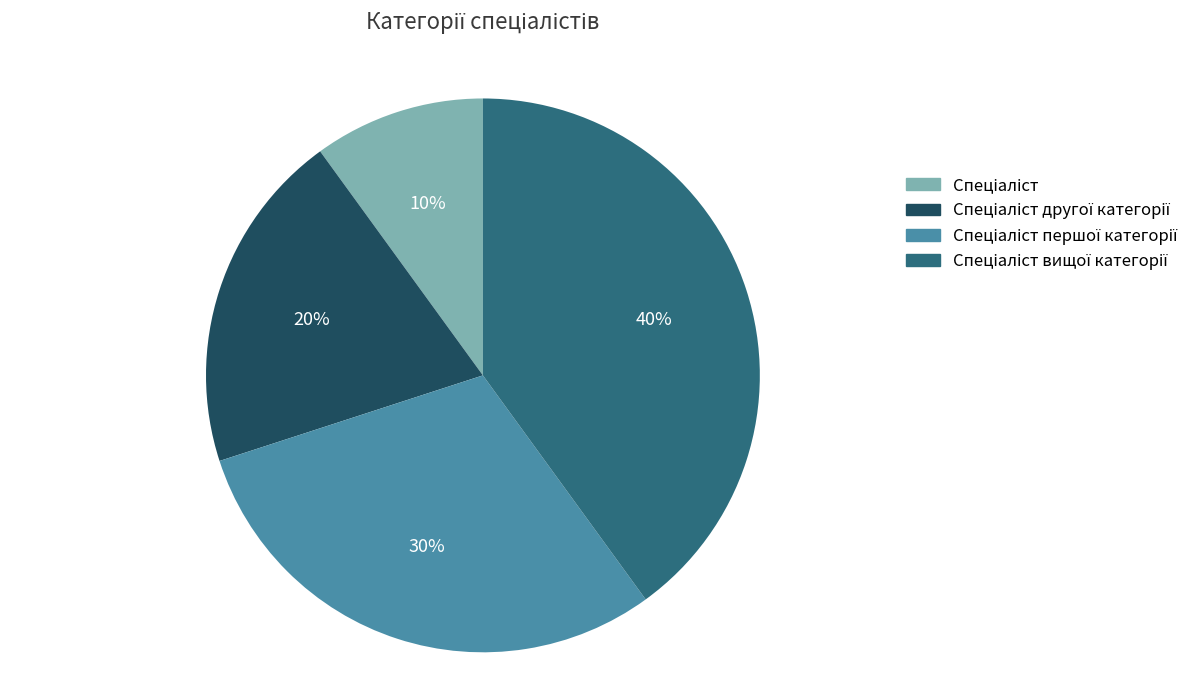

Is there a majority slice in this chart?

No